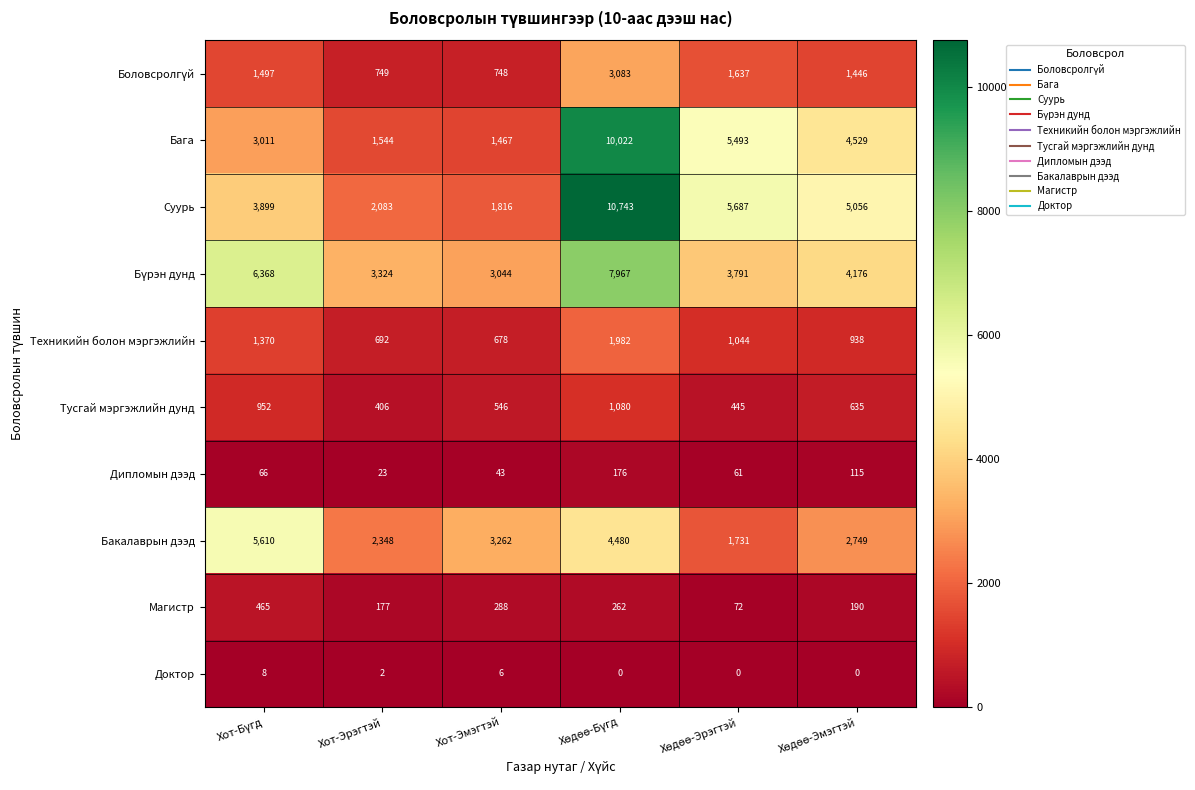

What is the sum of all Доктор values?

16